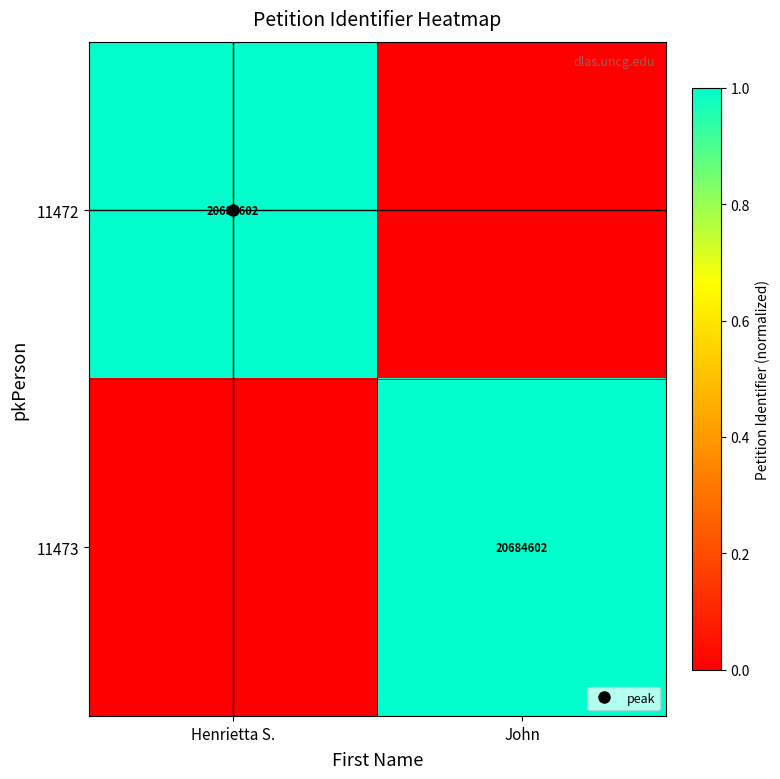

The 11473 series shows 0 at Henrietta S.. True or false?

False